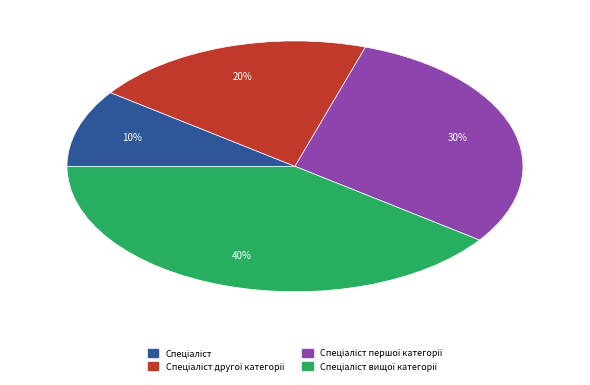

To the nearest percent, what is the difference between the largest and smallest slice percentages?

30%